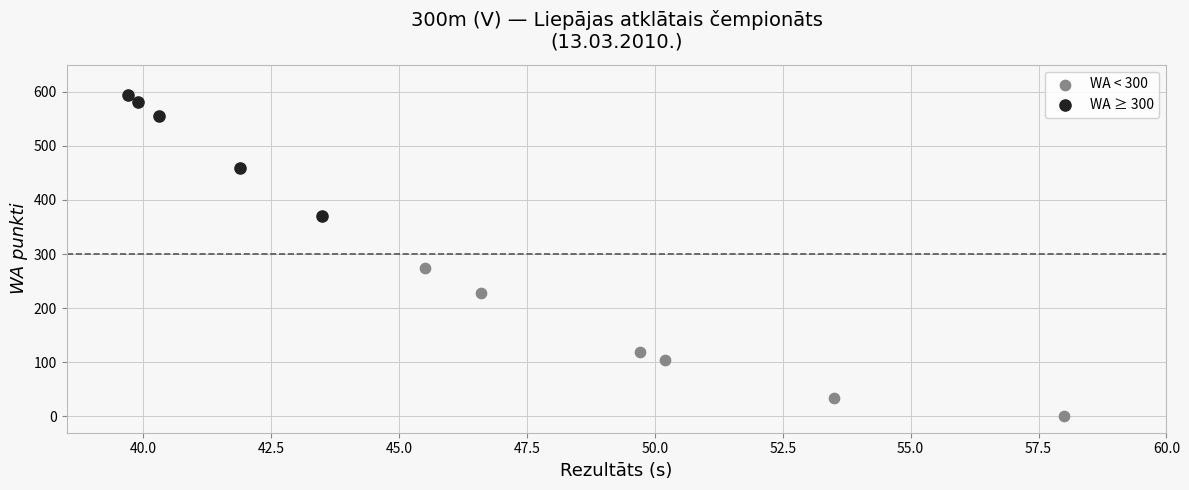

Which series has the widest spread of Y values?

WA < 300